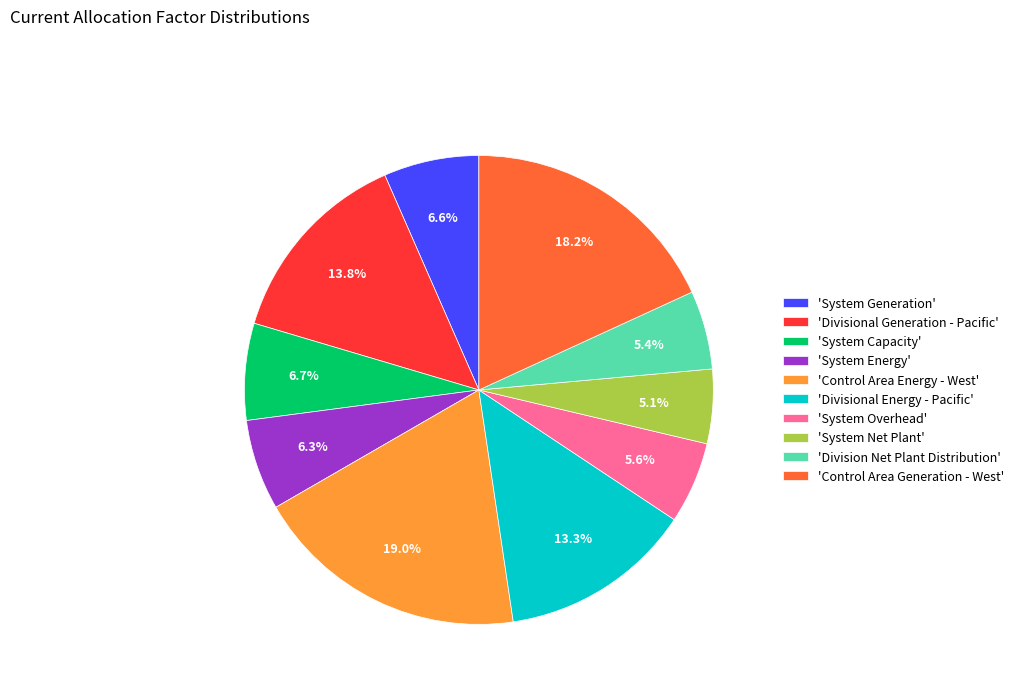

Which has a higher value, 'Divisional Generation - Pacific' or 'Control Area Energy - West'?

'Control Area Energy - West'